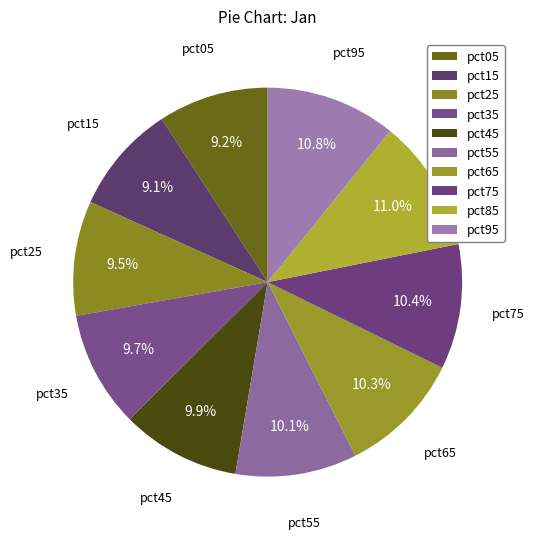

Which has a higher value, pct65 or pct95?

pct95